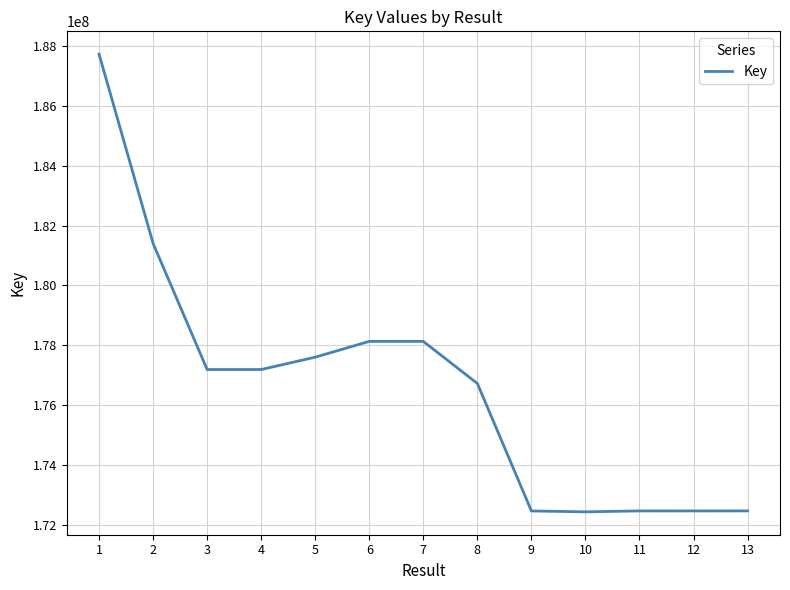

What is the average value?

176644734